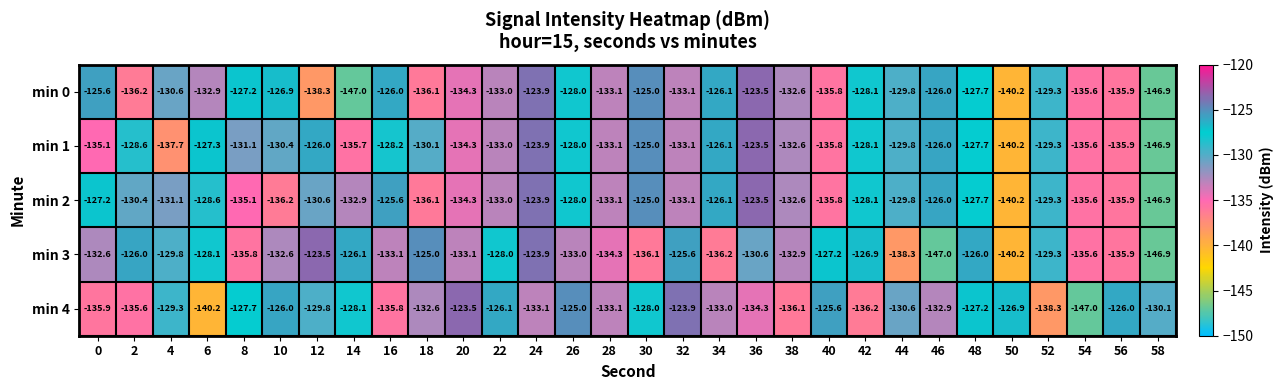

Which series has the largest total across all categories?

min 4